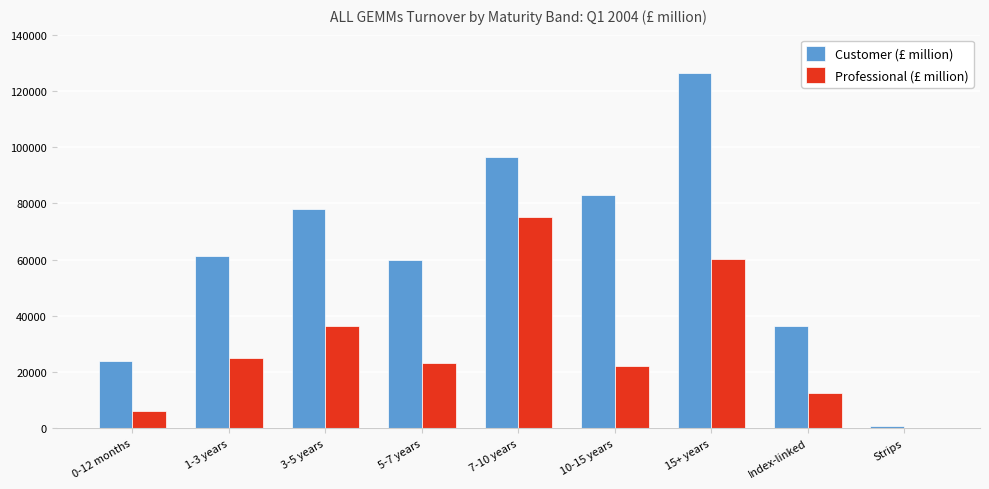

What is the sum of all Professional (£ million) values?

260096.1